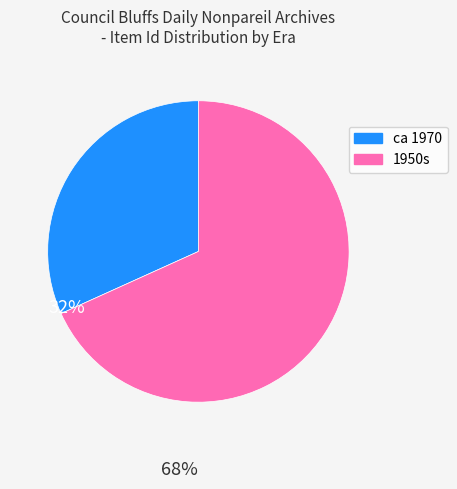

Count the number of slices in the pie.

2